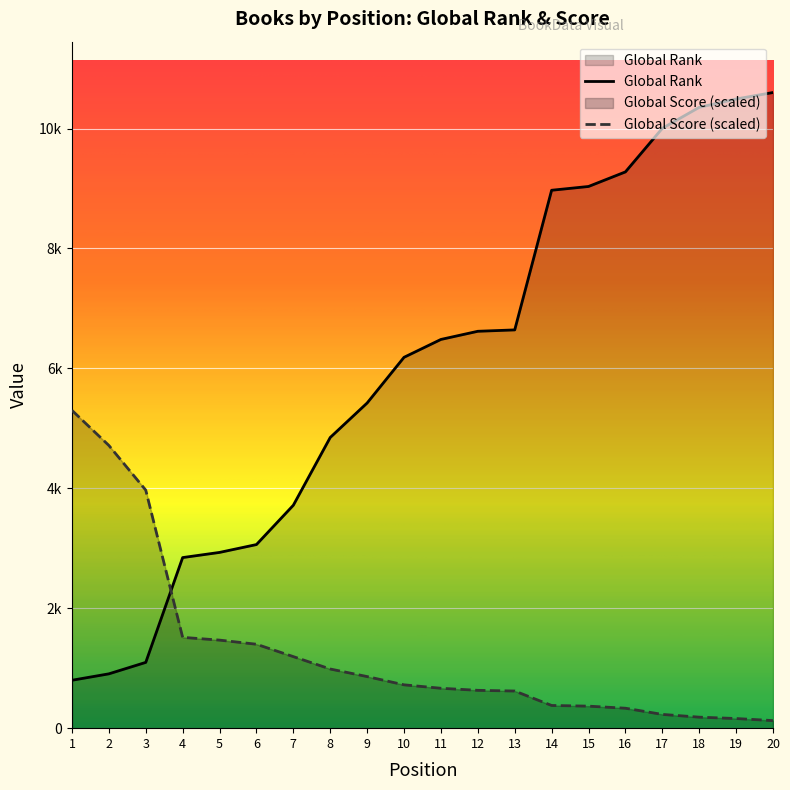

What is the value of the Global Rank point at the 19th from the left?

10493.0